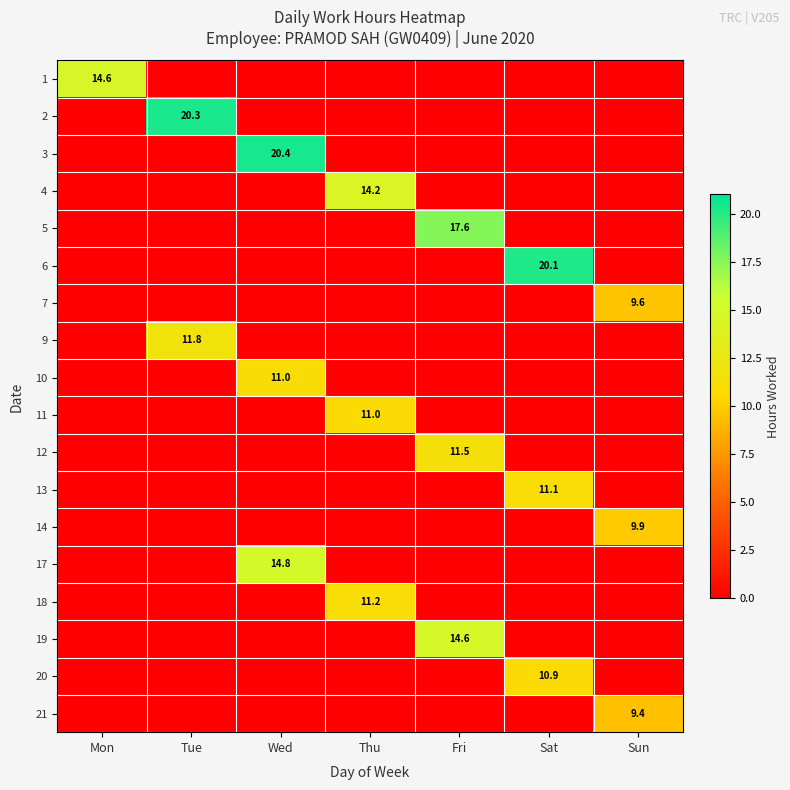

The value of 2 at Tue is 4.1. True or false?

False